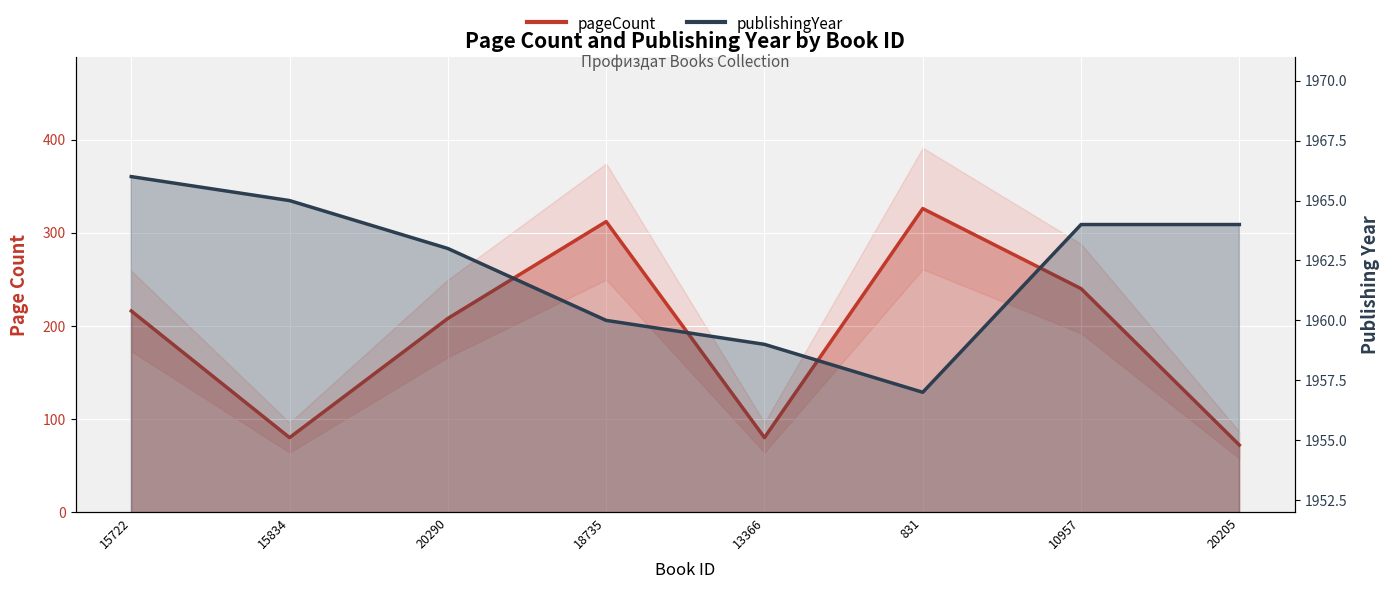

At which category is the sum across all series the highest?

831